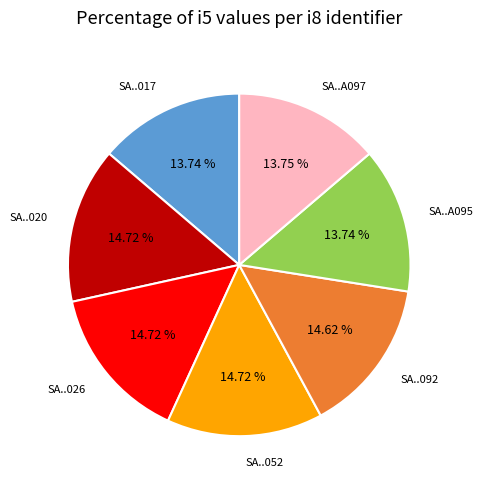

Combined, do SA..A095 and SA..017 account for over 50%?

No